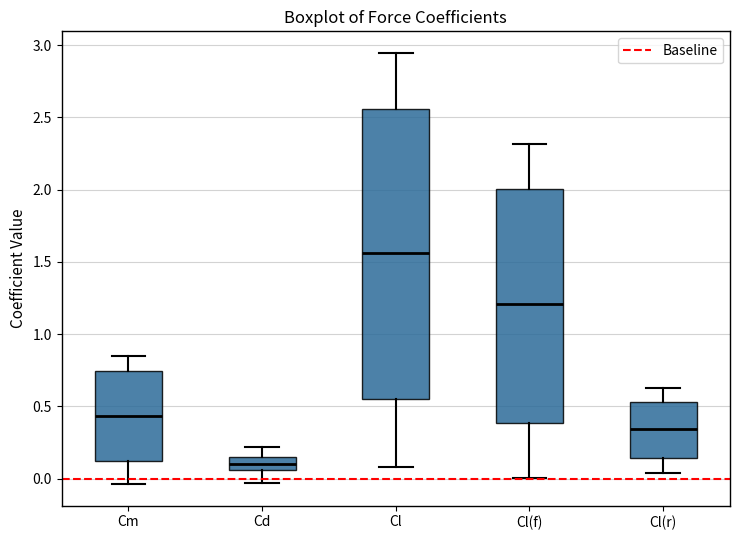

Where does the lower whisker of the box for Cl(f) end on the y-axis? The values are not printed on the chart, so give them approximately, as read against the axis.

0.00